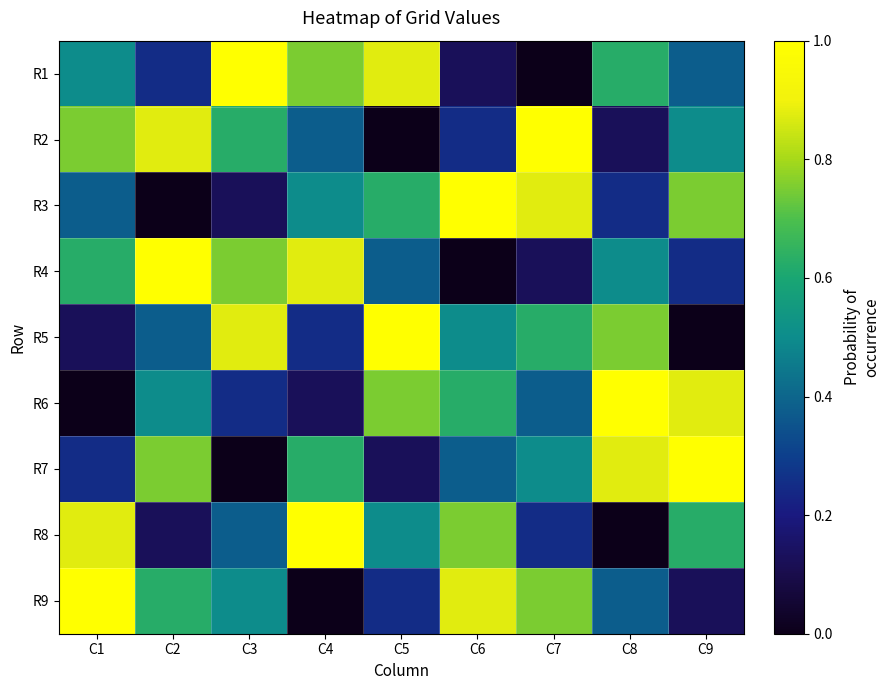

Reading left to right, transcribe all the data shown in this chart.

R1: C1=0.5	C2=0.2	C3=1.0	C4=0.8	C5=0.9	C6=0.1	C7=0.0	C8=0.6	C9=0.4
R2: C1=0.8	C2=0.9	C3=0.6	C4=0.4	C5=0.0	C6=0.2	C7=1.0	C8=0.1	C9=0.5
R3: C1=0.4	C2=0.0	C3=0.1	C4=0.5	C5=0.6	C6=1.0	C7=0.9	C8=0.2	C9=0.8
R4: C1=0.6	C2=1.0	C3=0.8	C4=0.9	C5=0.4	C6=0.0	C7=0.1	C8=0.5	C9=0.2
R5: C1=0.1	C2=0.4	C3=0.9	C4=0.2	C5=1.0	C6=0.5	C7=0.6	C8=0.8	C9=0.0
R6: C1=0.0	C2=0.5	C3=0.2	C4=0.1	C5=0.8	C6=0.6	C7=0.4	C8=1.0	C9=0.9
R7: C1=0.2	C2=0.8	C3=0.0	C4=0.6	C5=0.1	C6=0.4	C7=0.5	C8=0.9	C9=1.0
R8: C1=0.9	C2=0.1	C3=0.4	C4=1.0	C5=0.5	C6=0.8	C7=0.2	C8=0.0	C9=0.6
R9: C1=1.0	C2=0.6	C3=0.5	C4=0.0	C5=0.2	C6=0.9	C7=0.8	C8=0.4	C9=0.1